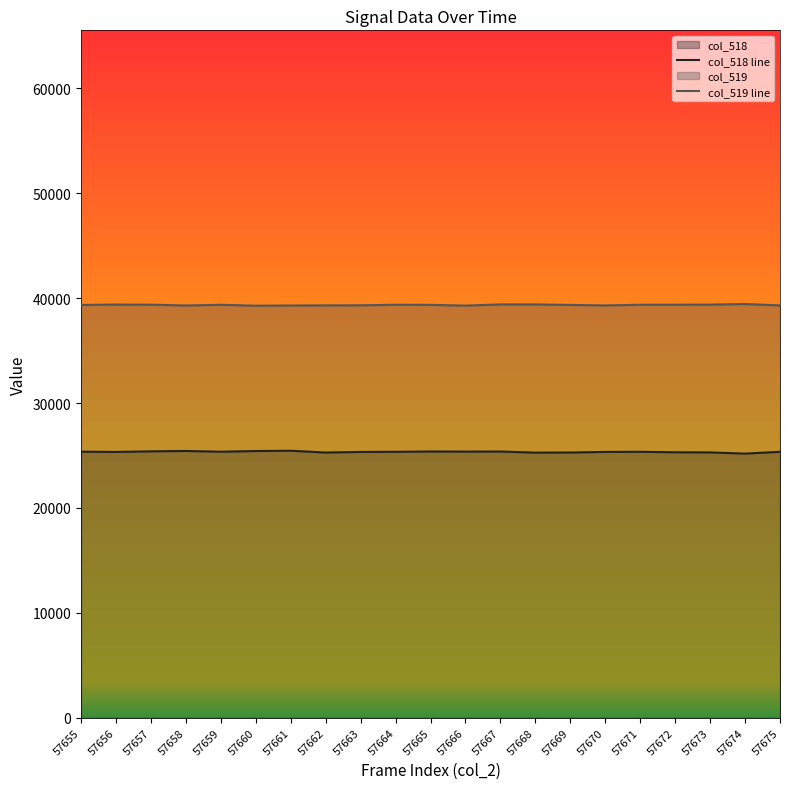

True or false: col_519 line and col_518 line intersect in this chart.

False